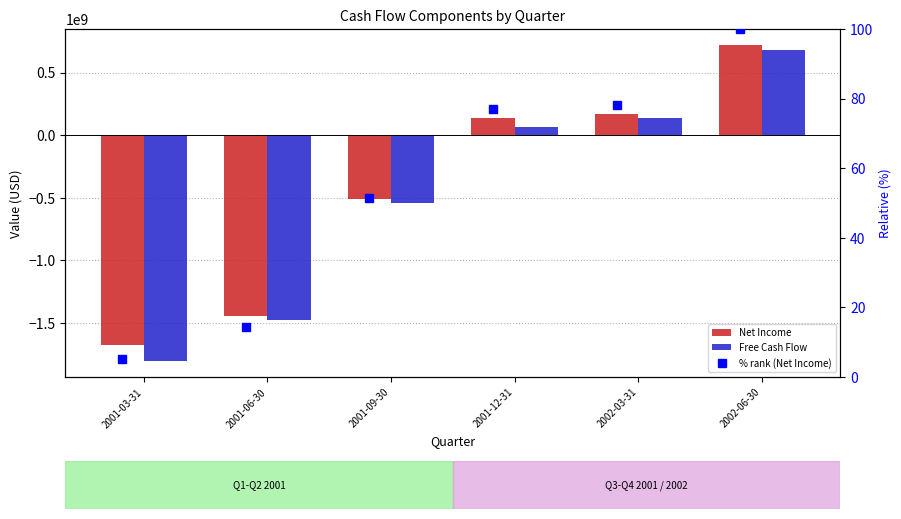

Reading left to right, transcribe all the data shown in this chart.

Net Income: -1675000000.0	-1440000000.0	-506000000.0	141000000.0	169000000.0	722000000.0
Free Cash Flow: -1804000000.0	-1472000000.0	-538000000.0	62000000.0	134000000.0	682000000.0
% rank (Net Income): 5.1	14.4	51.4	77.0	78.1	100.0